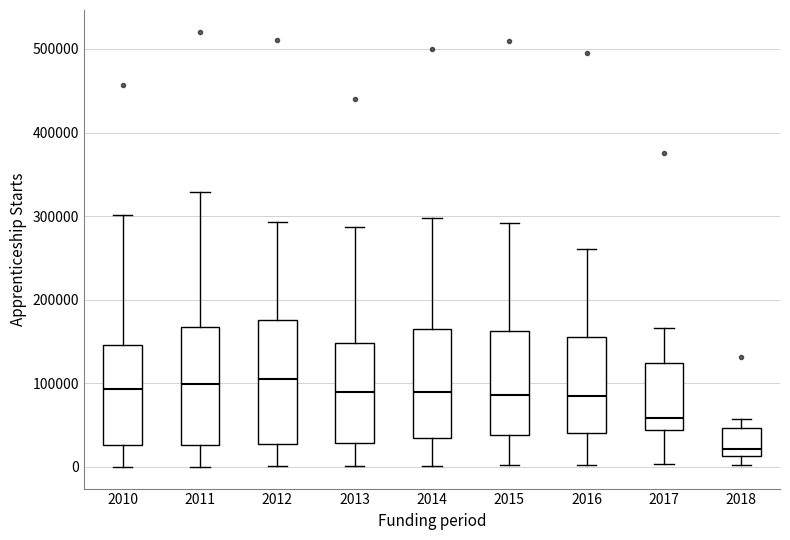

Where does the upper whisker of the box at x = 2014 end on the y-axis? The values are not printed on the chart, so give them approximately, as read against the axis.

300000